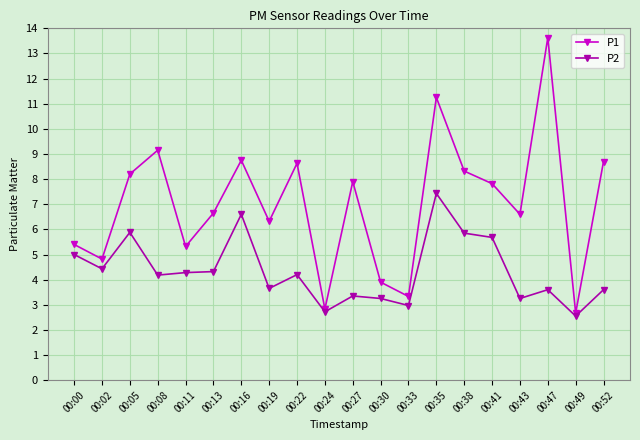

Is it true that P1 equals 13.6 at 00:47?

True